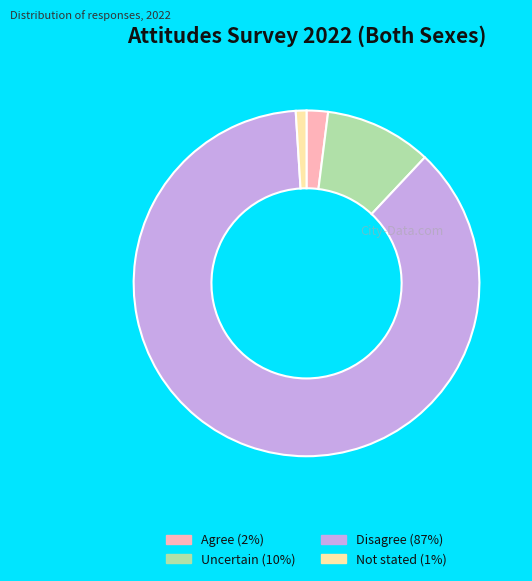

Is there any slice that represents more than half of the pie?

Yes